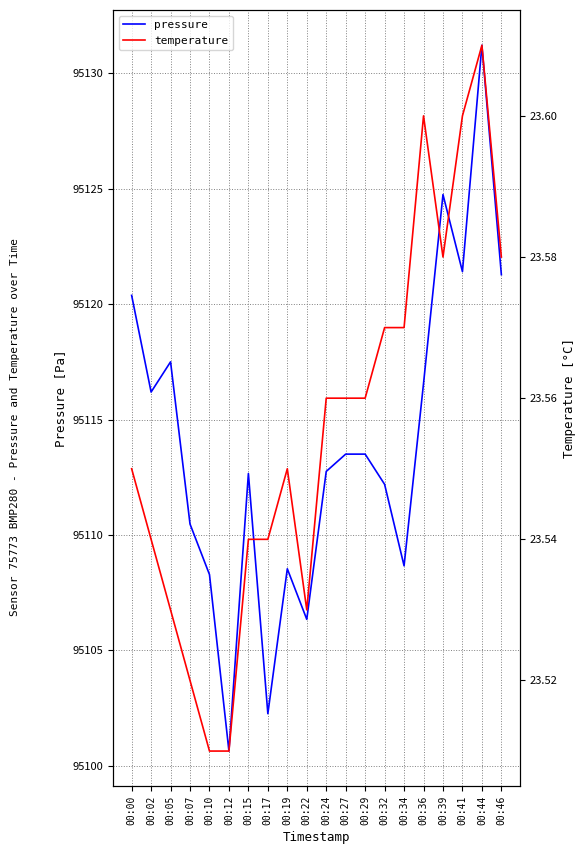

Is it true that pressure equals 95120.4 at 00:00?

True